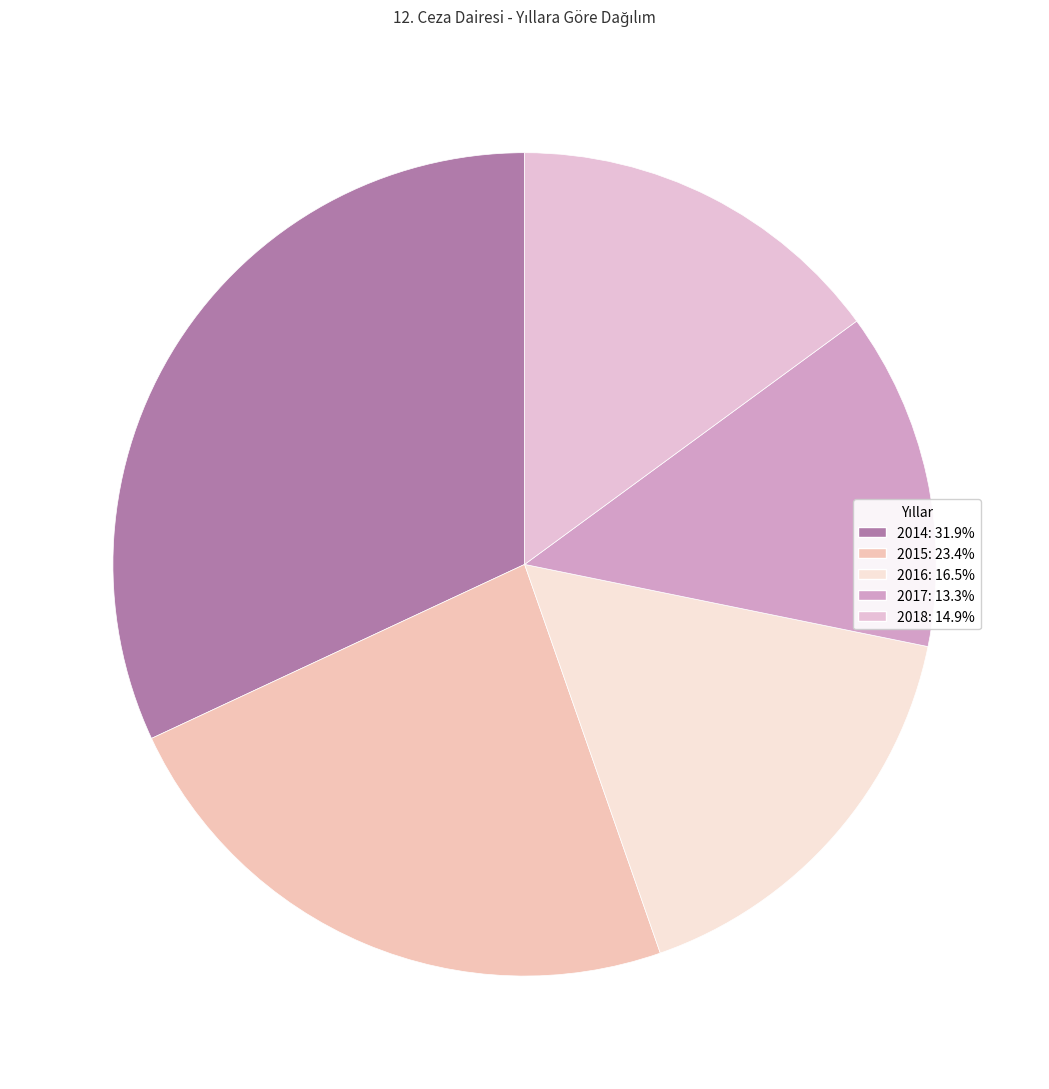

To the nearest percent, what is the combined percentage of 2015 and 2018?

38%